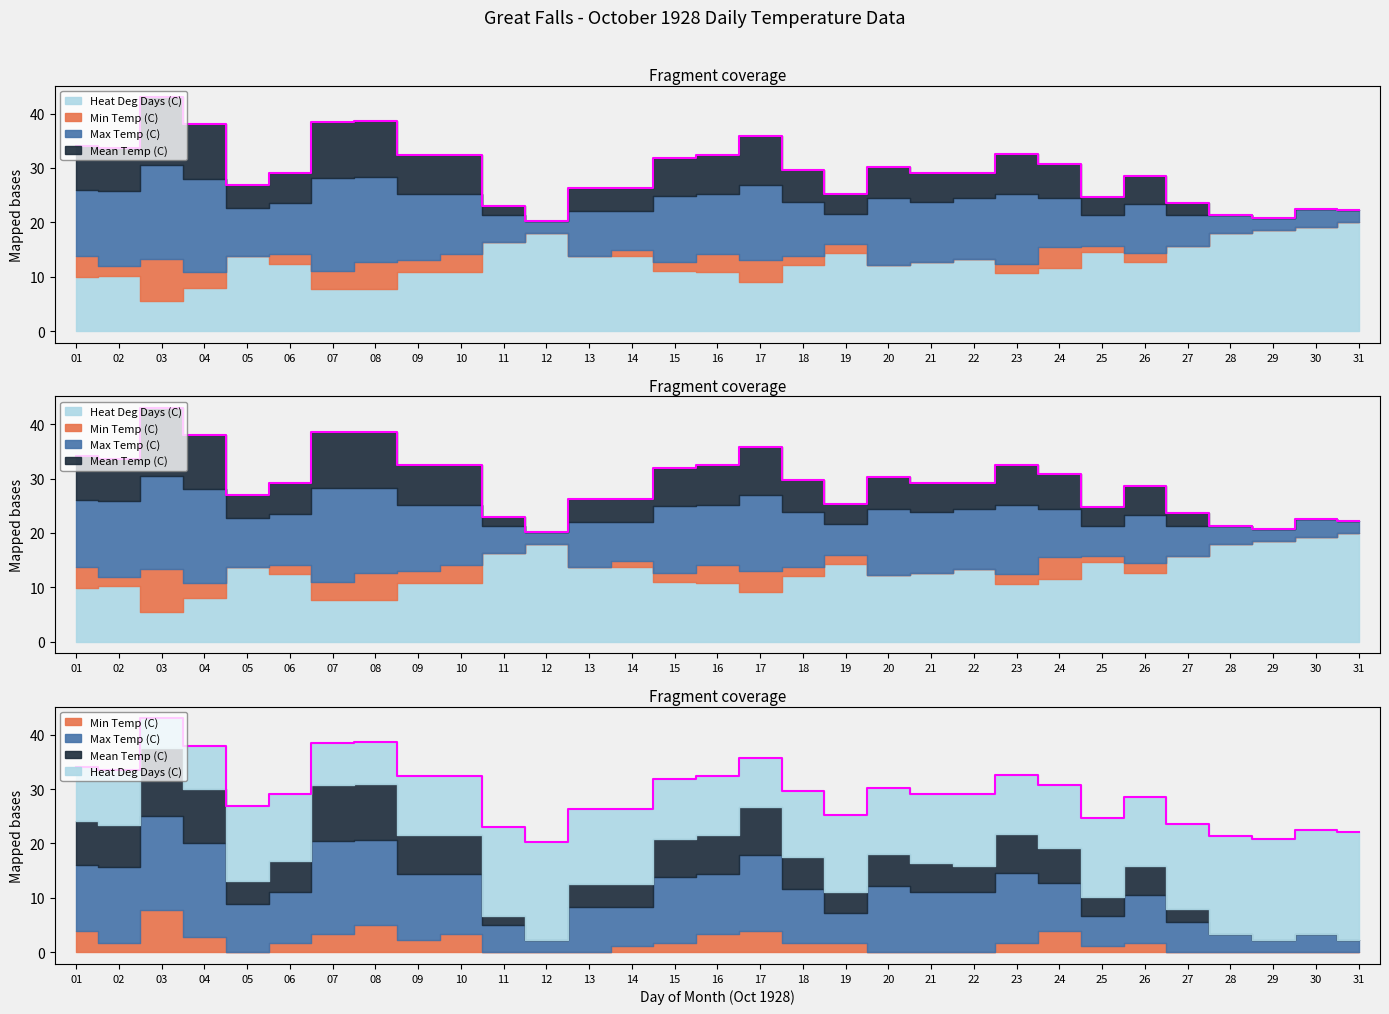

Where does the Min Temp (C) series first go above 1?

01